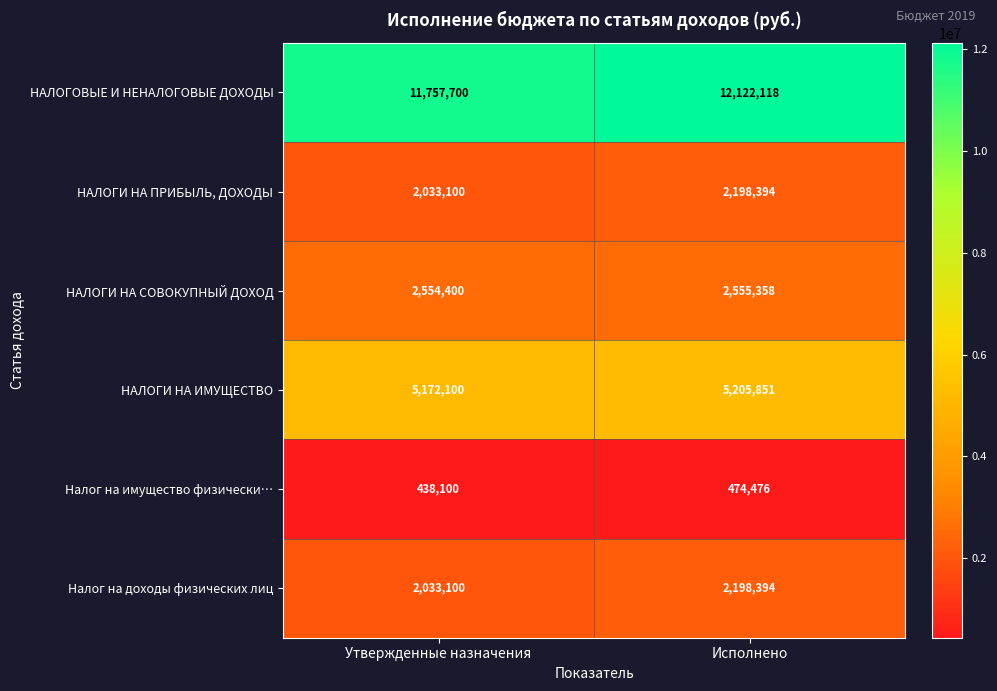

The value of Налог на доходы физических лиц at Исполнено is 2198394. True or false?

True